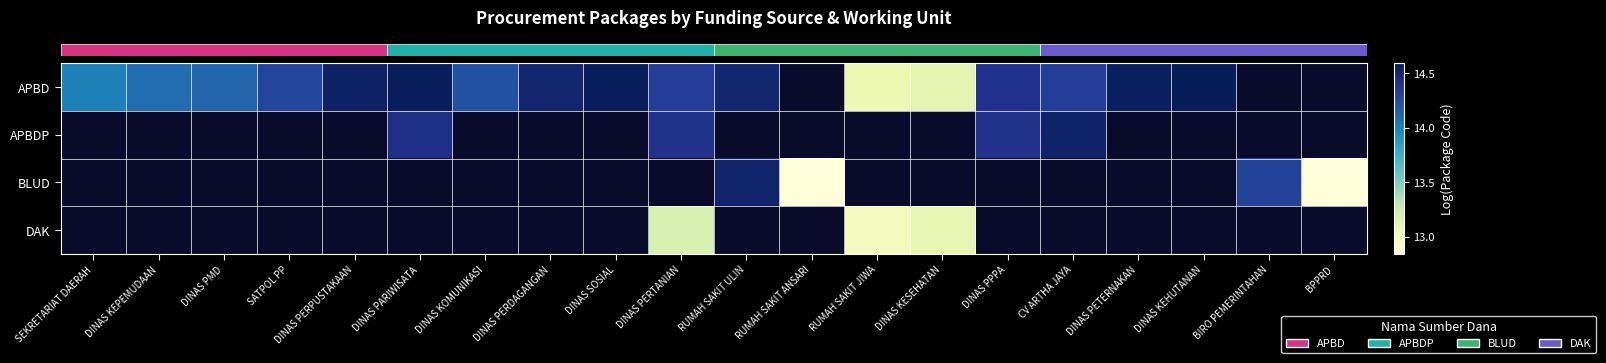

Which category has the lowest value across all series?

BPPRD